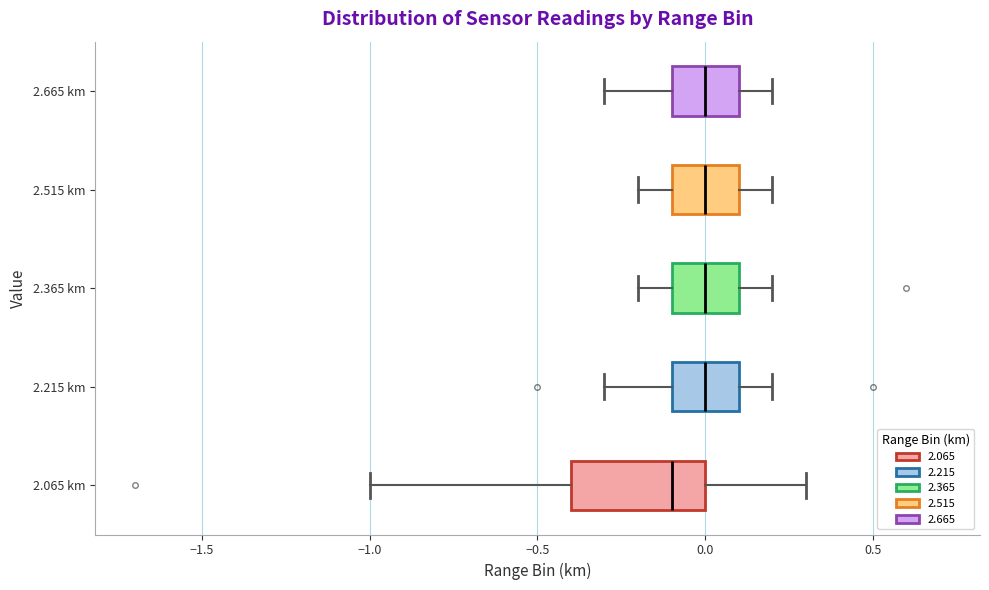

Reading bottom to top, transcribe this box plot: for each box, give where its median line is, the range the box spans, and where its two whiskers end, as read against the x-axis. The values are not printed on the chart, so give them approximately, as read against the axis.

2.065 km: median -0.1, box -0.4 to 0.0, whiskers -1.0 to 0.3
2.215 km: median 0.0, box -0.1 to 0.1, whiskers -0.3 to 0.2
2.365 km: median 0.0, box -0.1 to 0.1, whiskers -0.2 to 0.2
2.515 km: median 0.0, box -0.1 to 0.1, whiskers -0.2 to 0.2
2.665 km: median 0.0, box -0.1 to 0.1, whiskers -0.3 to 0.2